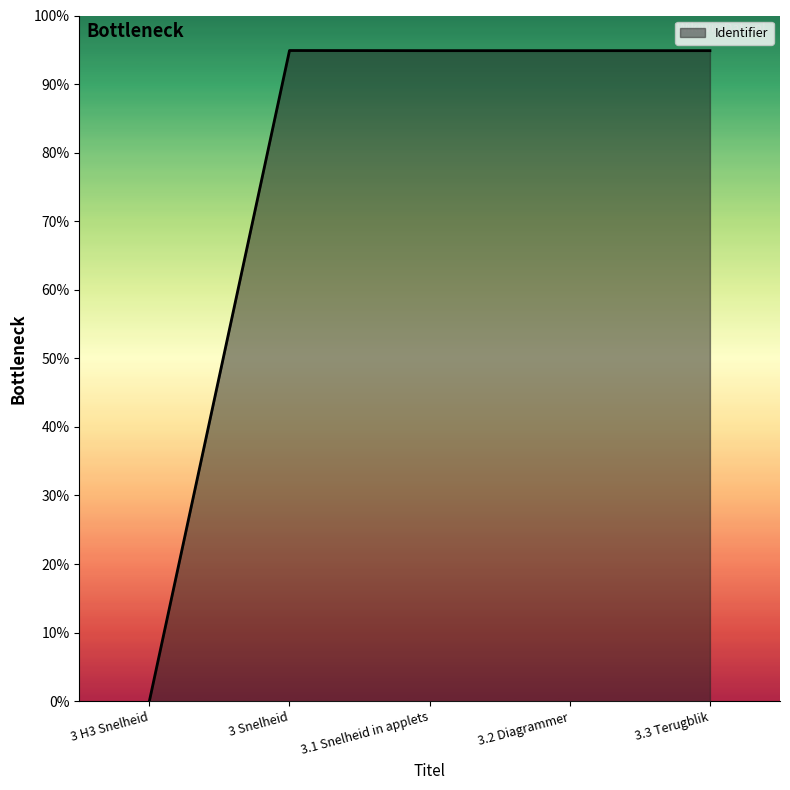

Does the chart have visible grid lines?

No